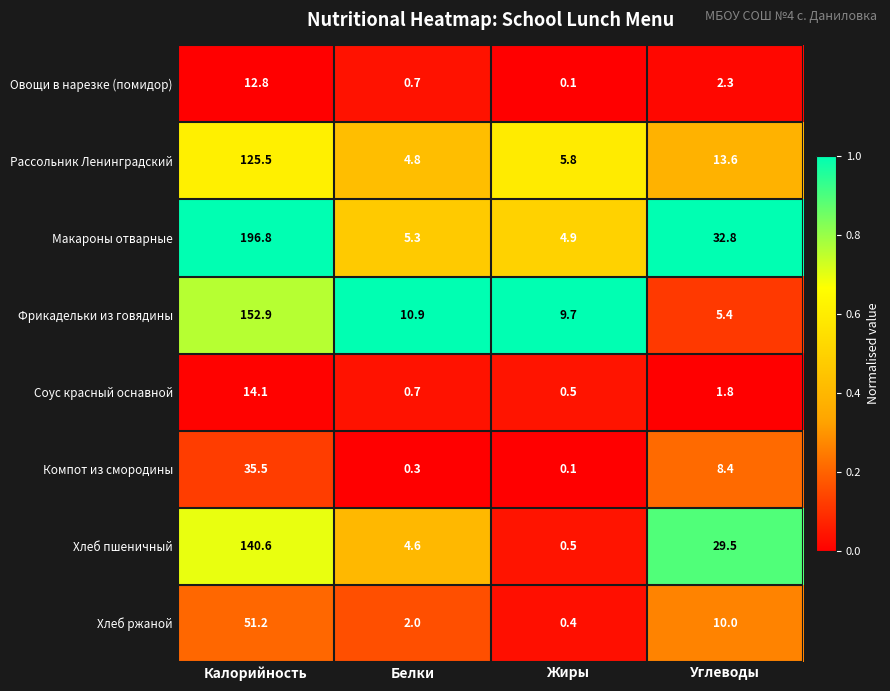

The value of Овощи в нарезке (помидор) at Калорийность is 8.1. True or false?

False